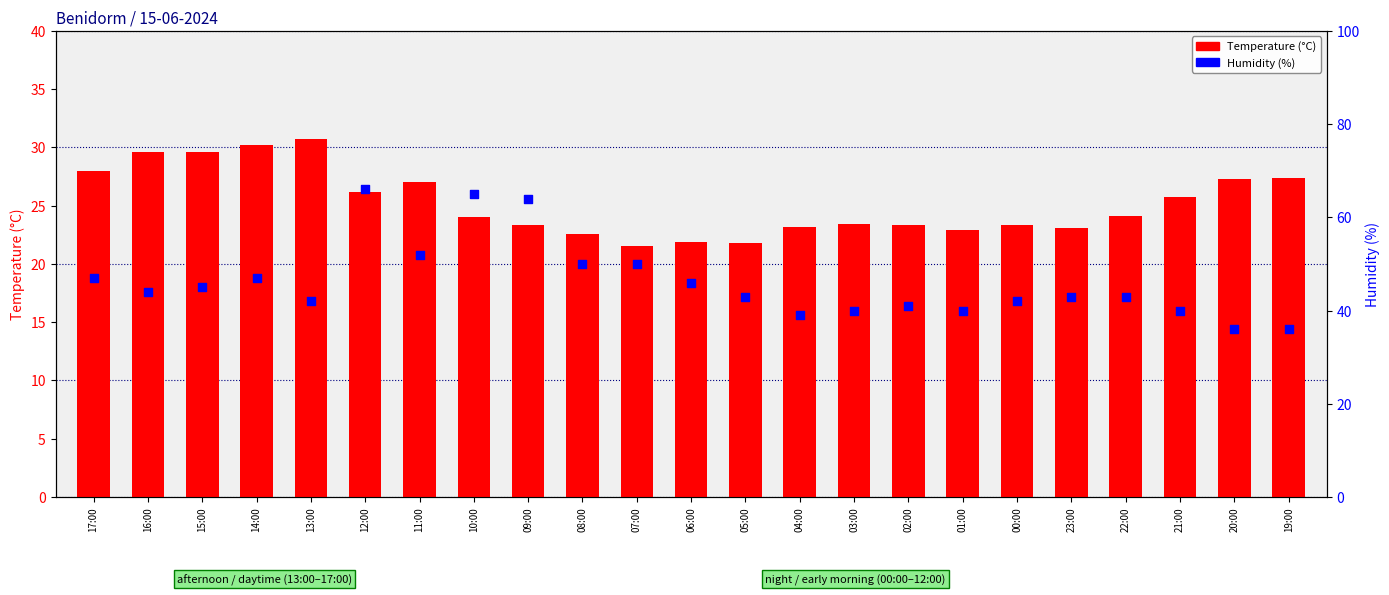

What is the total value across all series at 12:00?

92.2